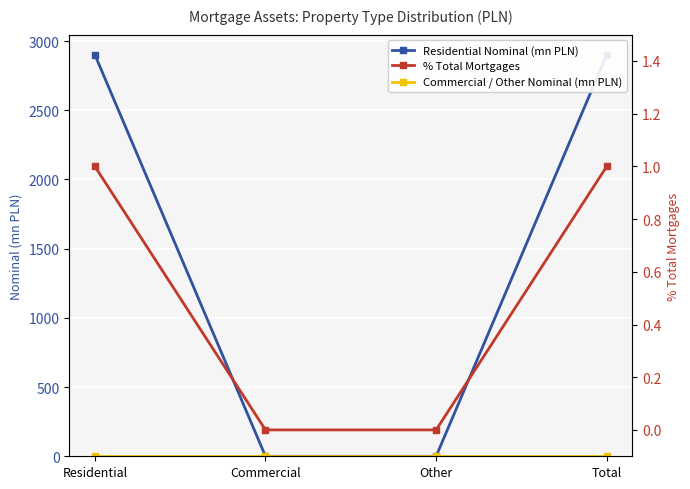

At Residential, list the series in order from largest to smallest.

Residential Nominal (mn PLN), % Total Mortgages, Commercial / Other Nominal (mn PLN)